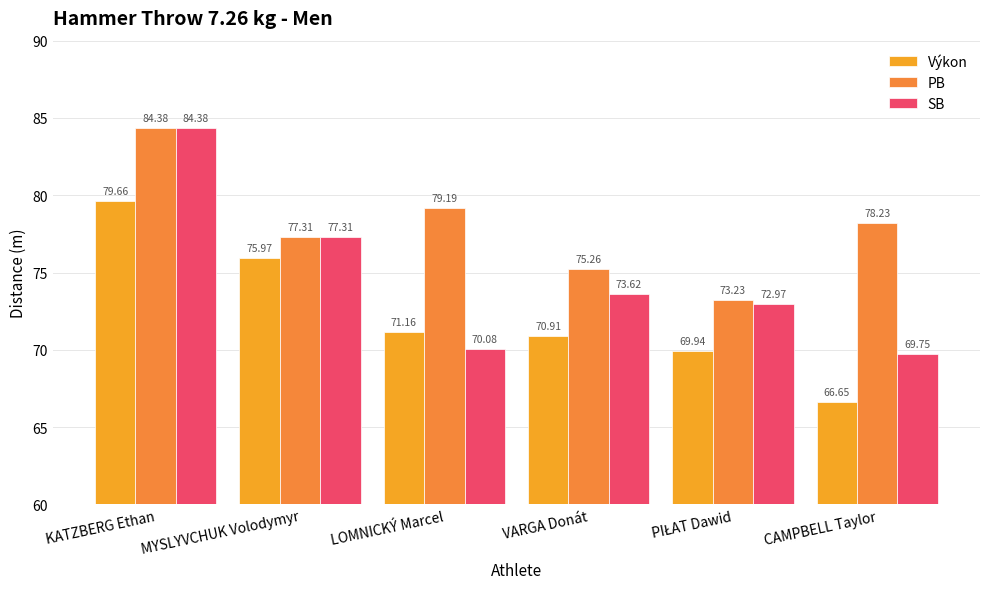

What is the difference between the maximum and minimum values in the Výkon series?

13.0